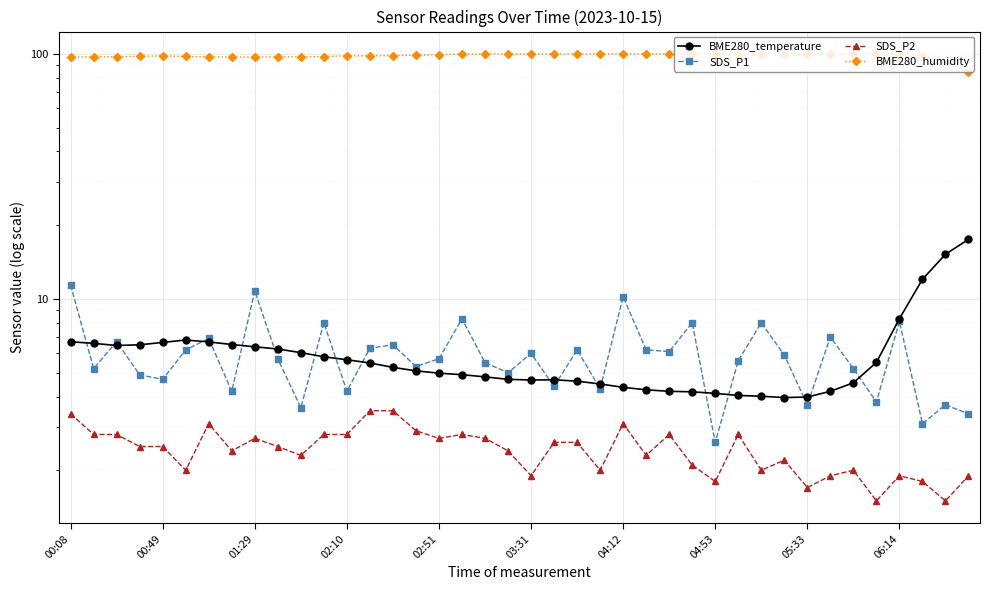

How many values in the BME280_temperature series are below 5?

19